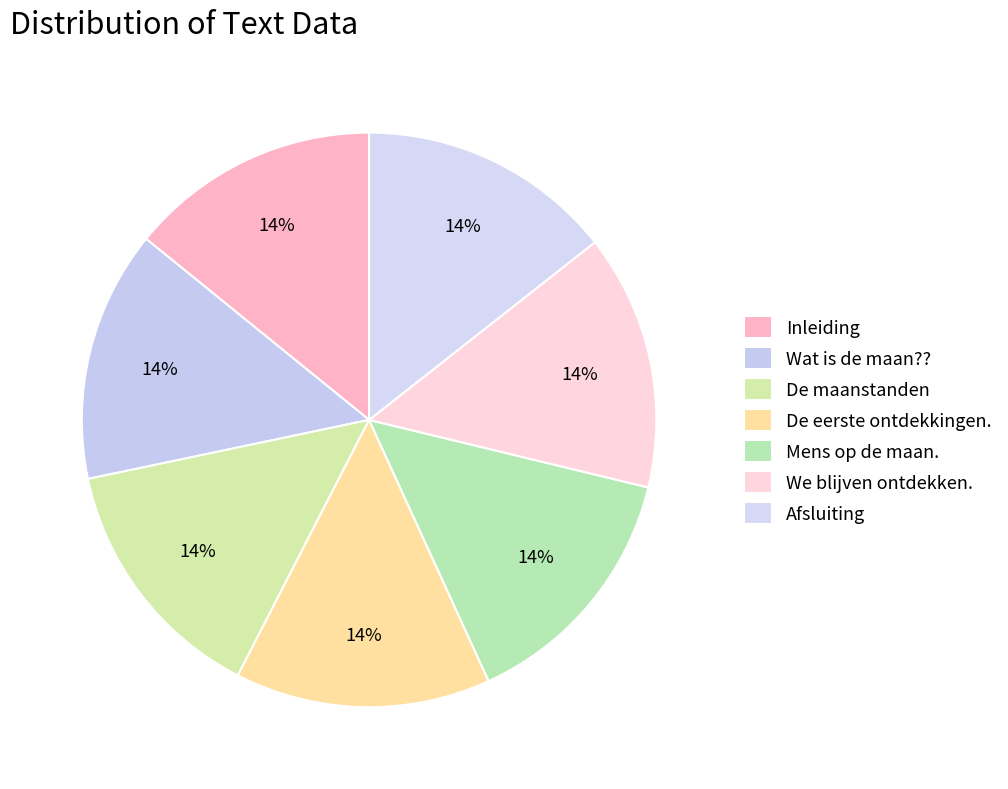

Does any single category account for the majority?

No